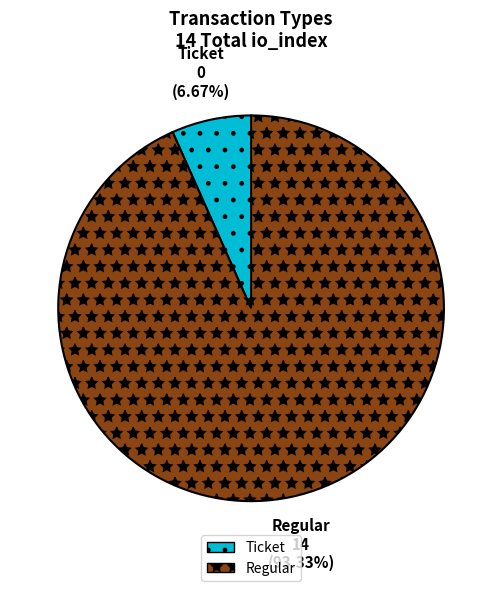

Combined, what portion of the pie is Ticket and Regular?

100.0%